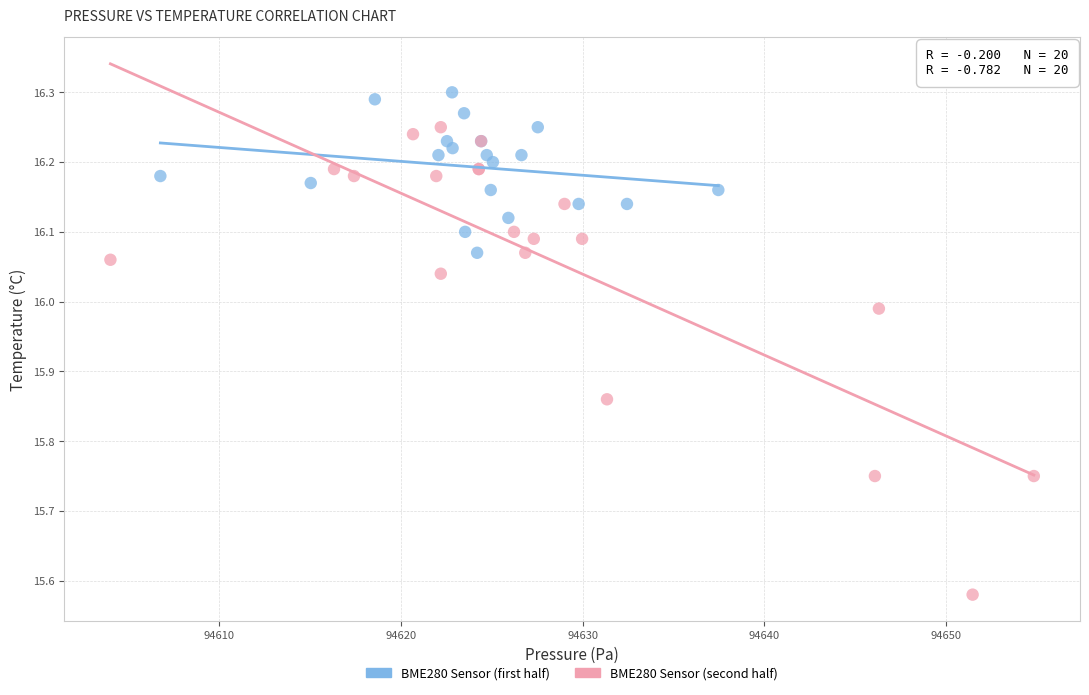

Which series reaches the minimum Y coordinate?

BME280 Sensor (second half)